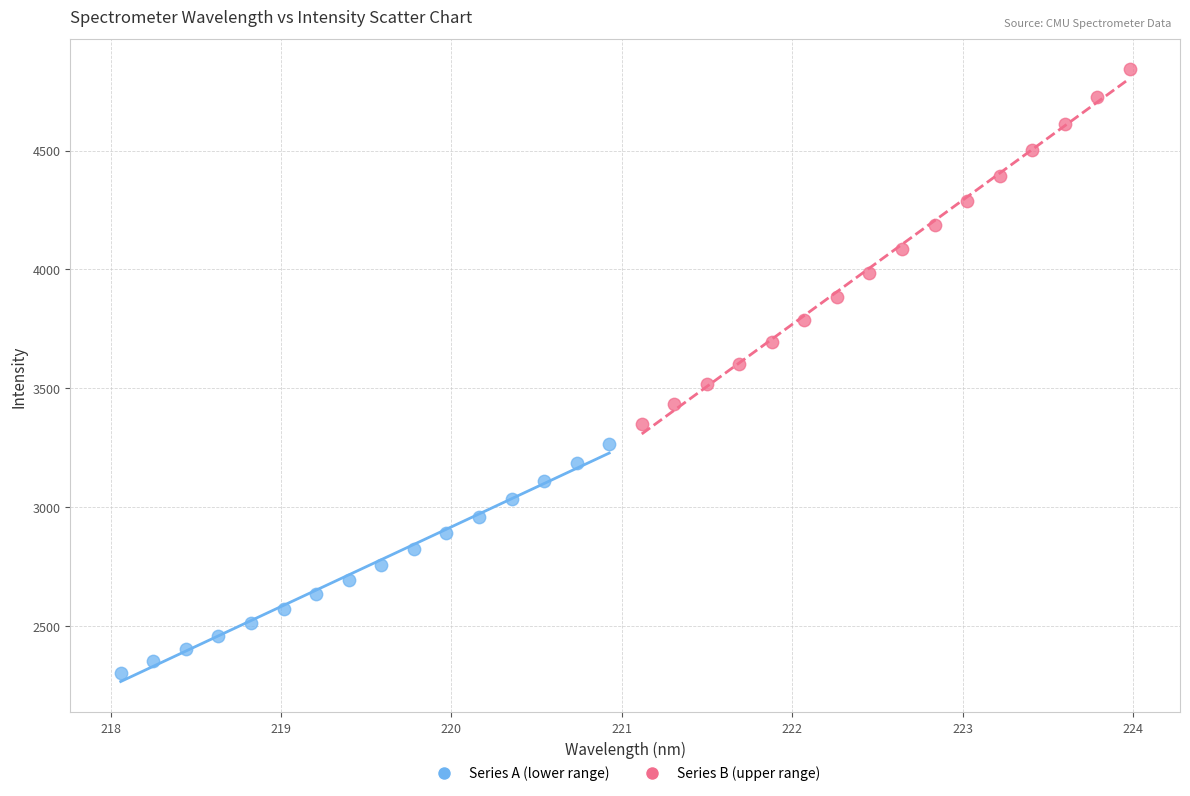

Which series has the widest spread of Y values?

Series B (upper range)